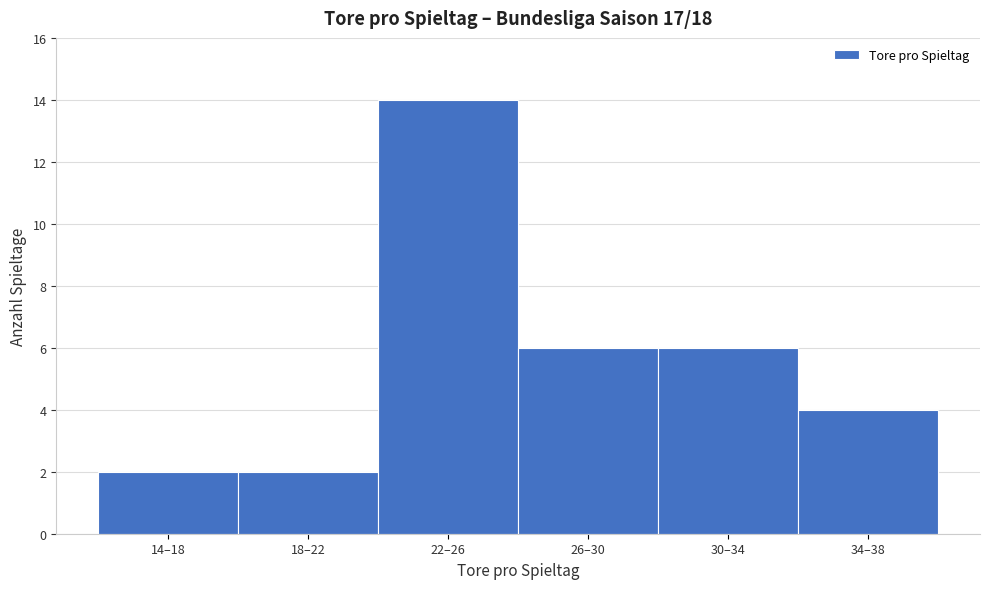

Reading right to left, extract all data points from this chart.

4	6	6	14	2	2